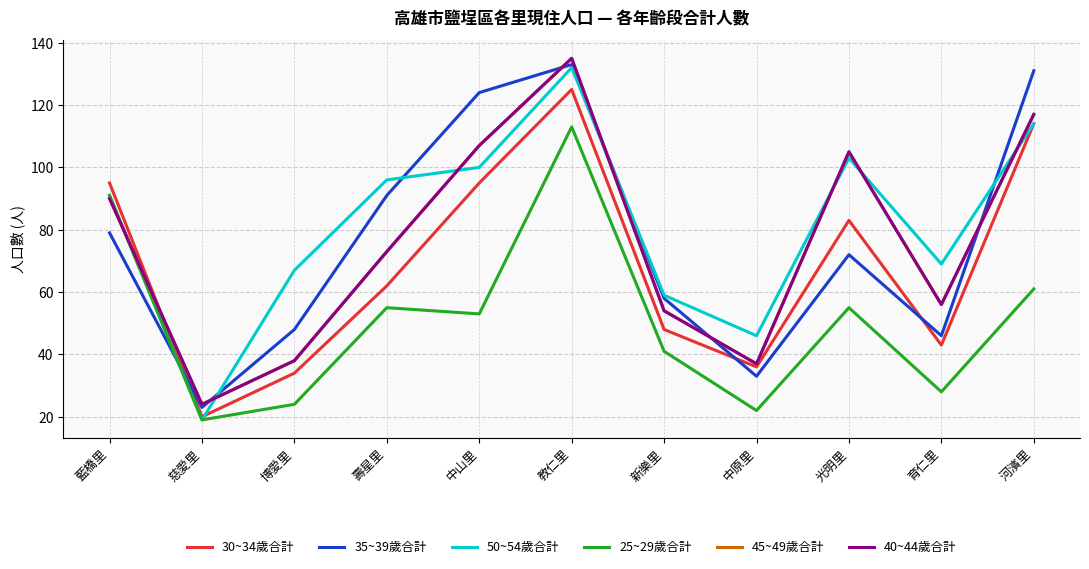

Reading right to left, extract all data points from this chart.

30~34歲合計: 114	43	83	36	48	125	95	62	34	20	95
35~39歲合計: 131	46	72	33	58	133	124	91	48	23	79
50~54歲合計: 114	69	103	46	59	132	100	96	67	19	91
25~29歲合計: 61	28	55	22	41	113	53	55	24	19	91
45~49歲合計: 117	56	105	37	54	135	107	73	38	24	90
40~44歲合計: 117	56	105	37	54	135	107	73	38	24	90